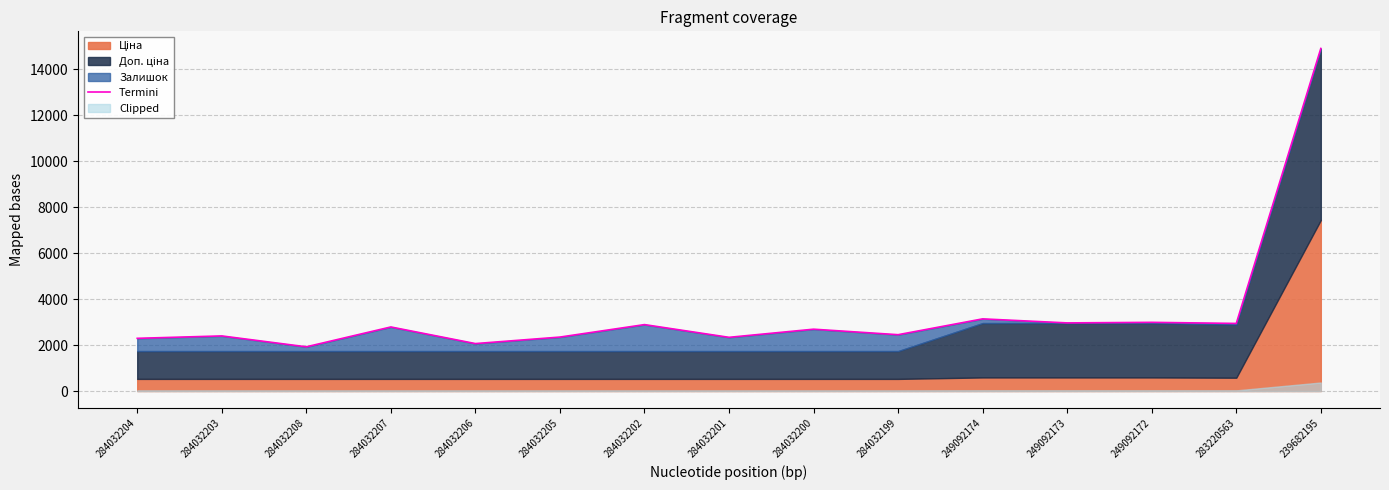

How many values exceed 2691?

8